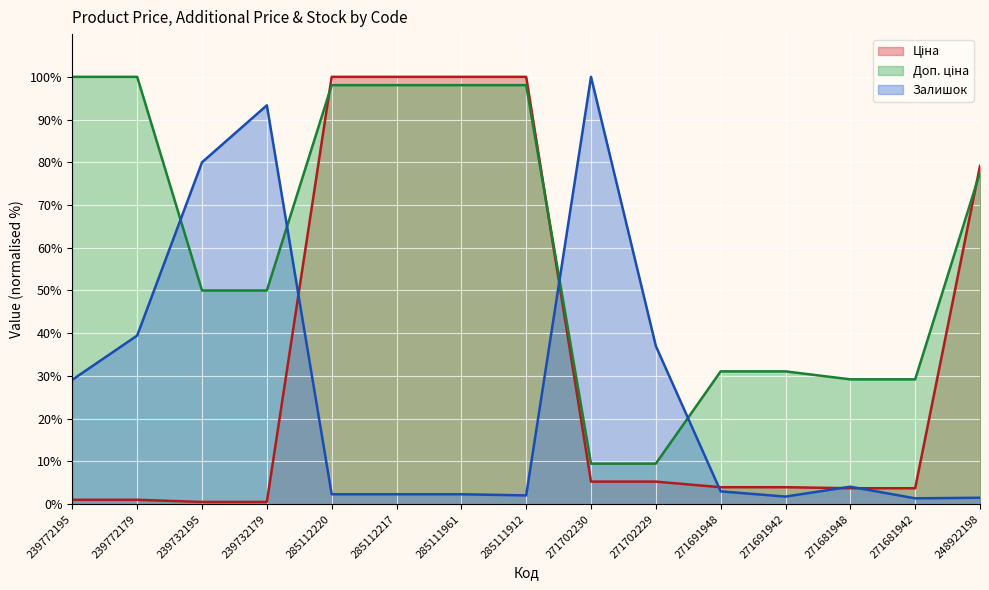

What is the label of the 3rd point from the left?

239732195